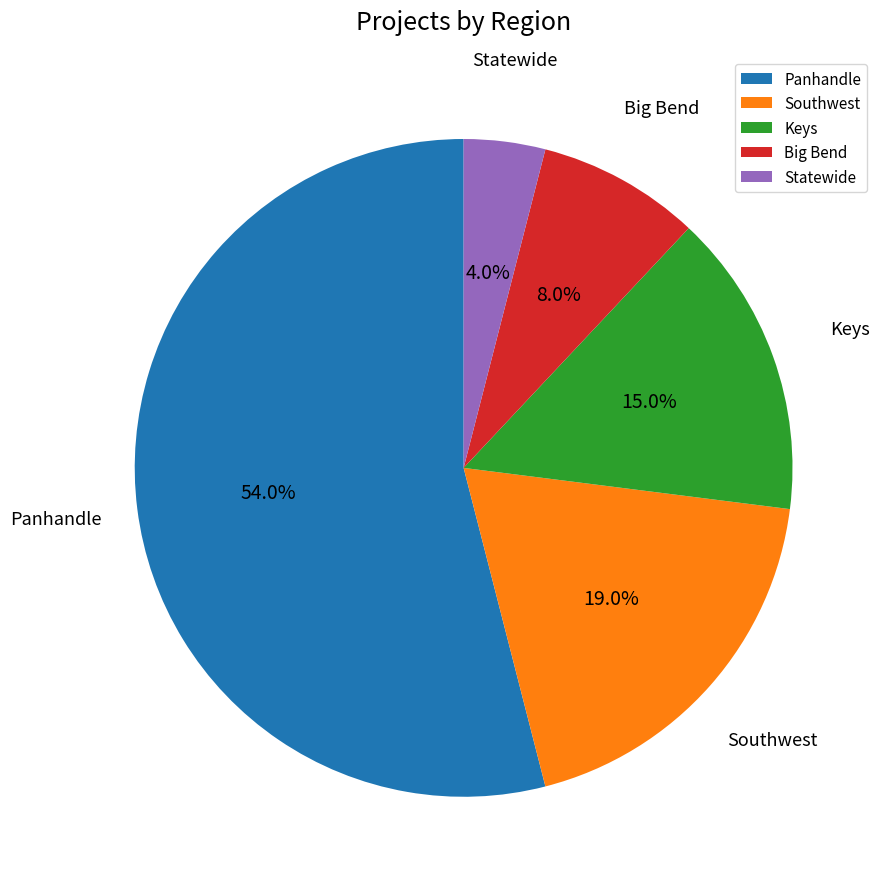

How many slices are in this pie chart?

5